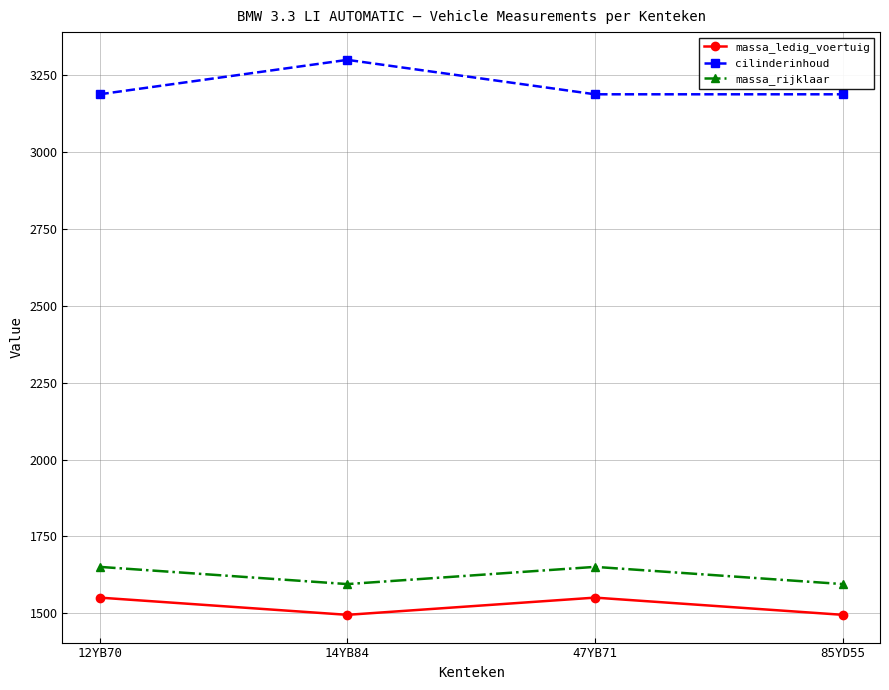

What is the label of the 3rd point from the left?

47YB71